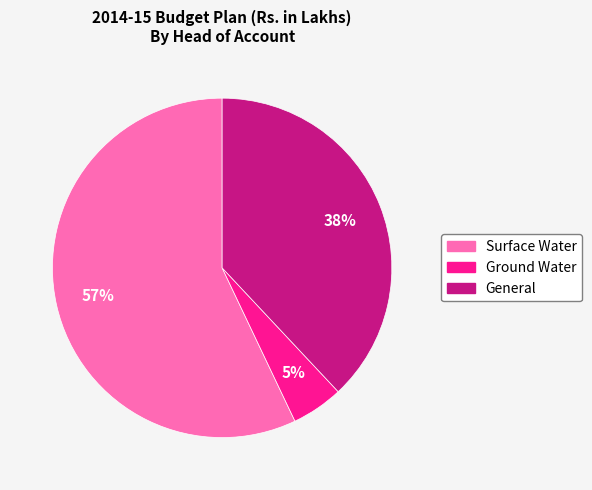

Is the sum of Surface Water and Ground Water greater than half?

Yes